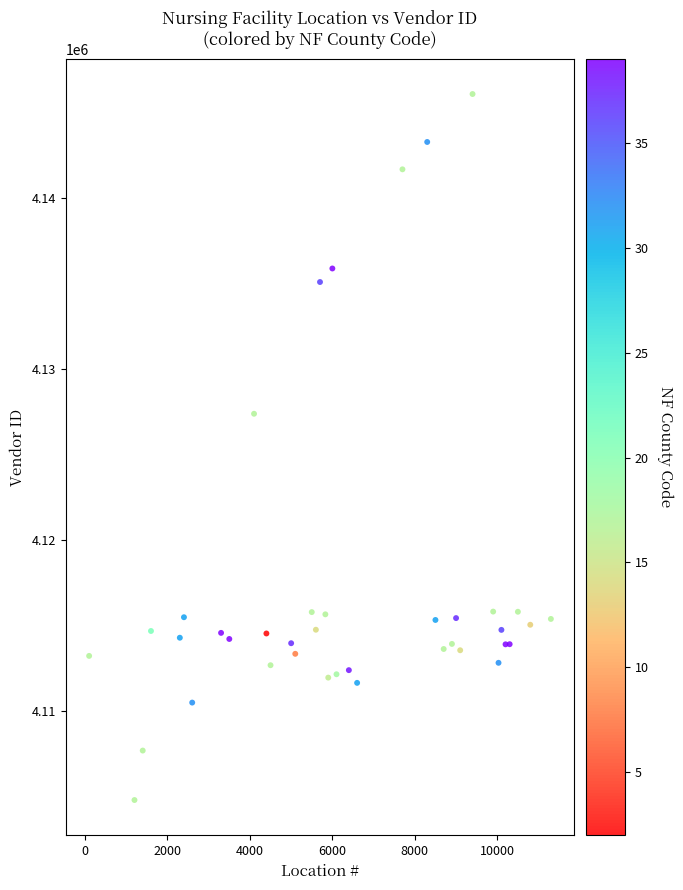

What Y value in the scatter plot is closest to 4125457?

4127403